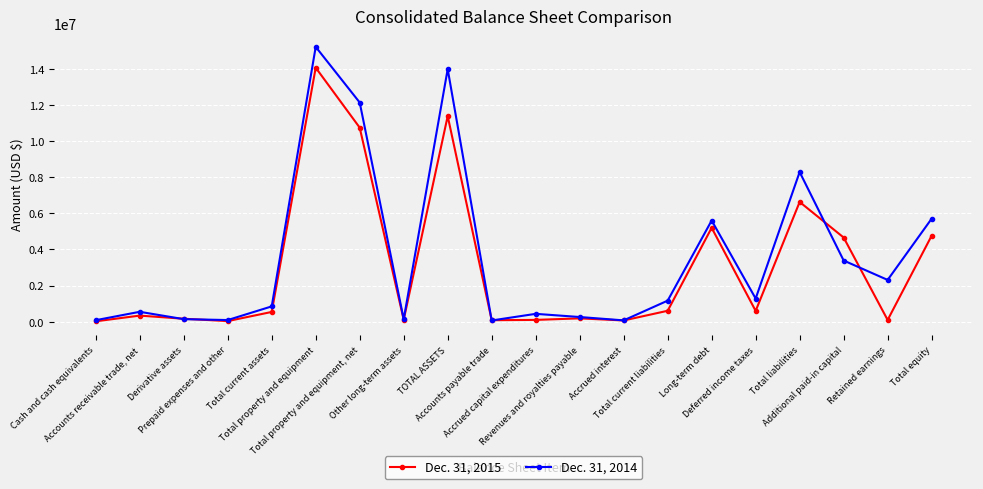

Is this an area chart (filled region under the line)?

No